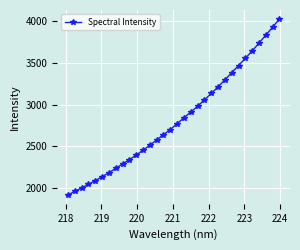

What is the maximum value shown in the chart?

4025.7